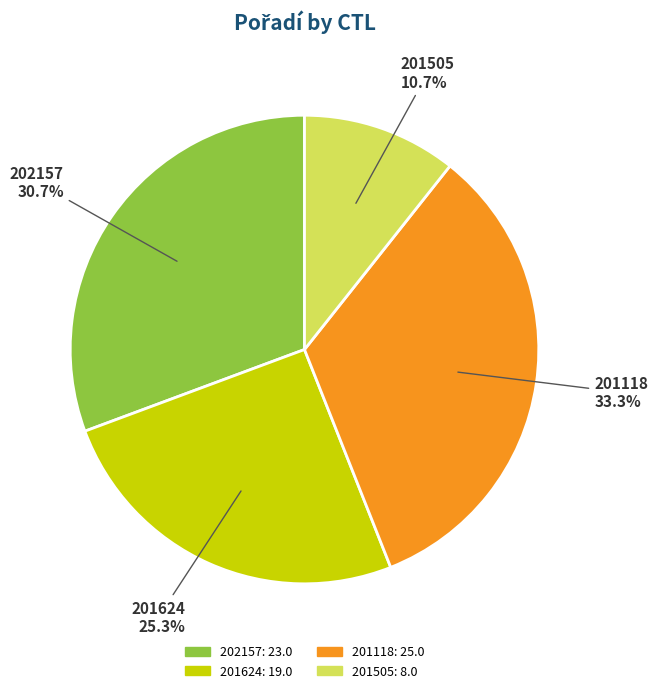

Rank the categories by value from lowest to highest.

201505, 201624, 202157, 201118